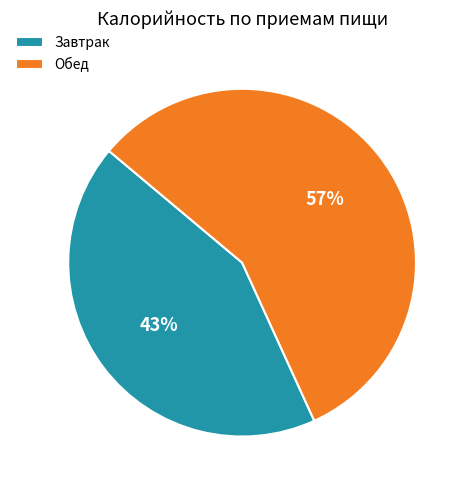

What is the largest slice in the pie chart?

Обед